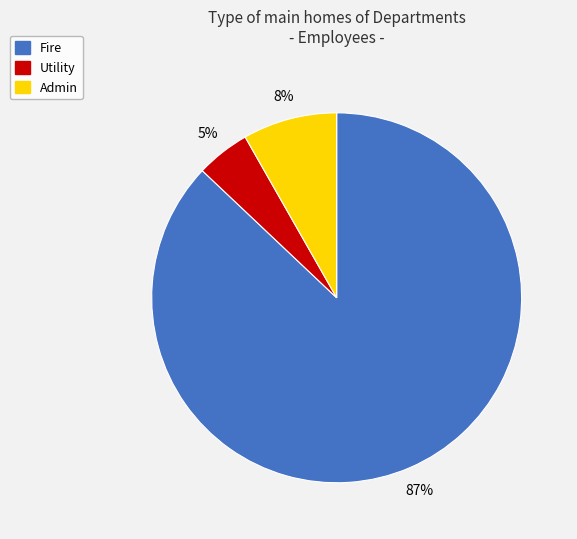

Is Fire the majority of the pie?

Yes